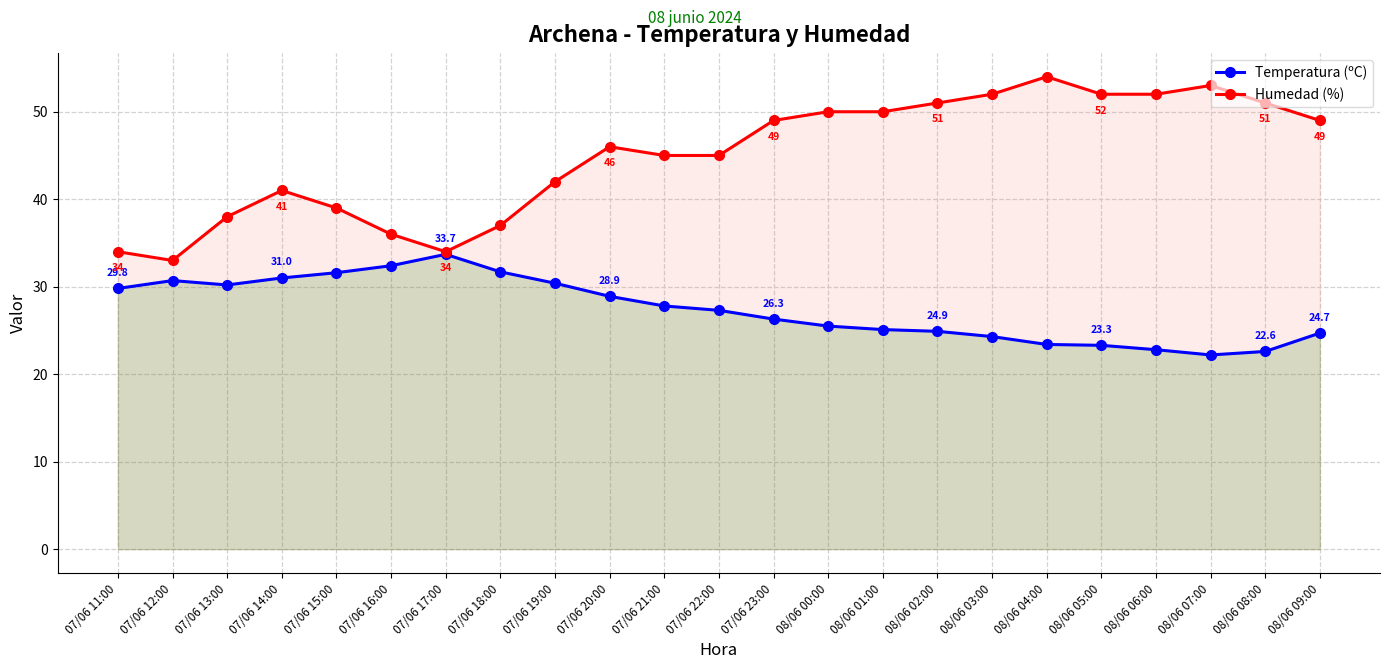

In Humedad (%), how many points are higher than both neighbors (excluding endpoints)?

4